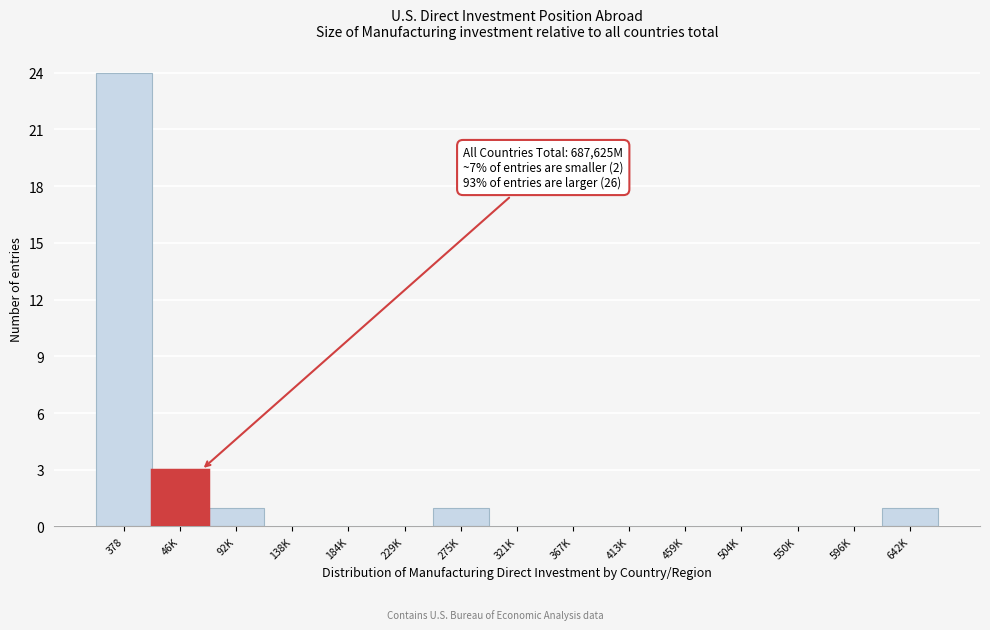

Reading right to left, transcribe all the data shown in this chart.

642K=1	596K=0	550K=0	504K=0	459K=0	413K=0	367K=0	321K=0	275K=1	229K=0	184K=0	138K=0	92K=1	46K=3	378=24